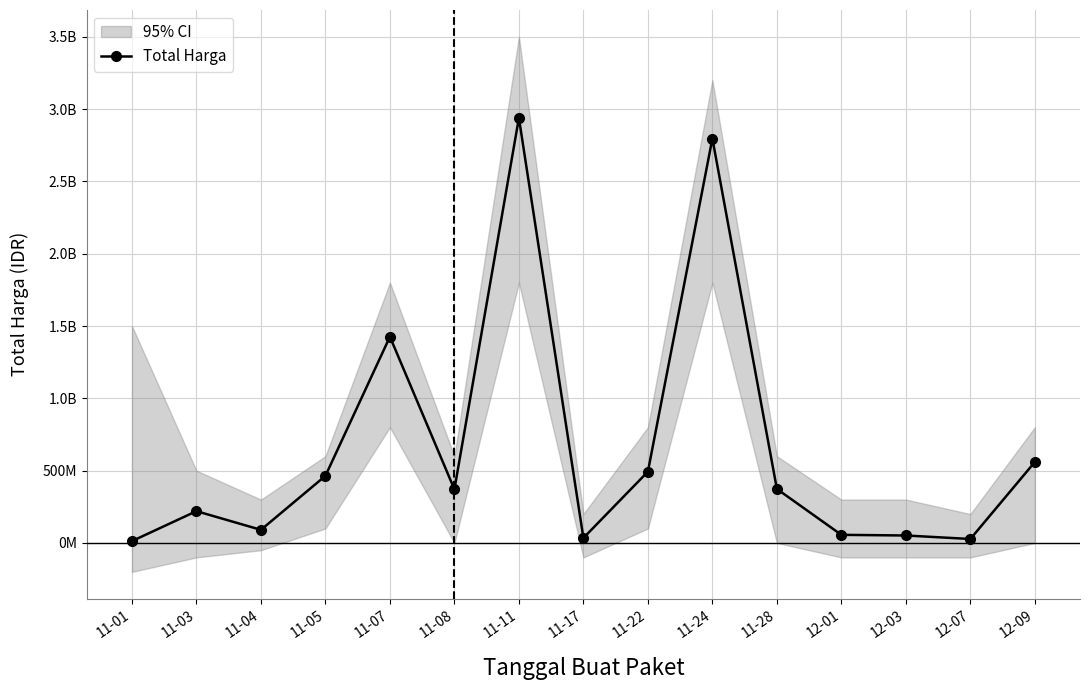

What value does the data have at 11-07, to the nearest 10?

1425867900